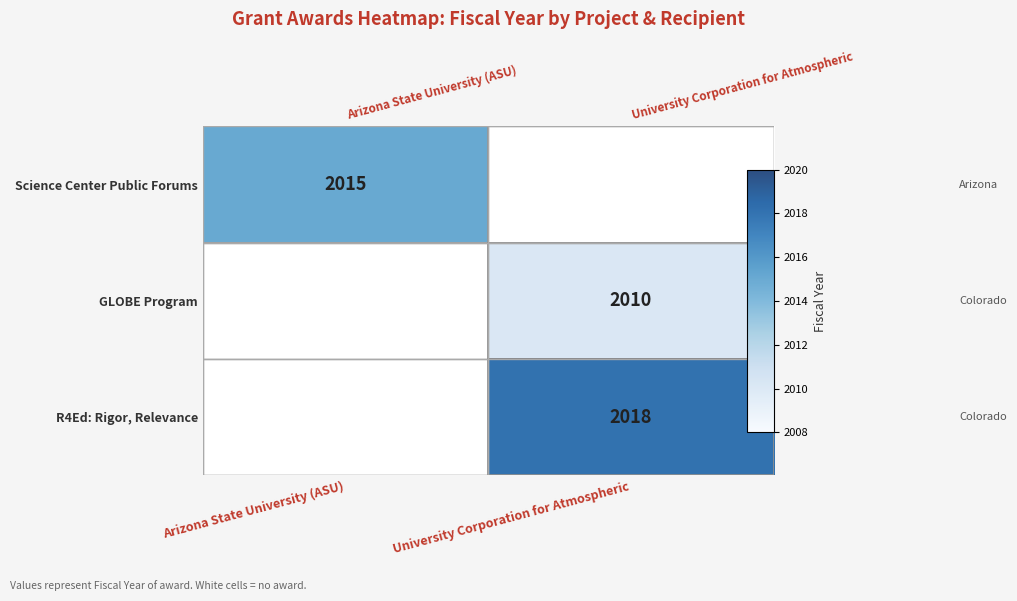

Between University Corporation for Atmospheric and Arizona State University (ASU), which is larger?

Arizona State University (ASU)